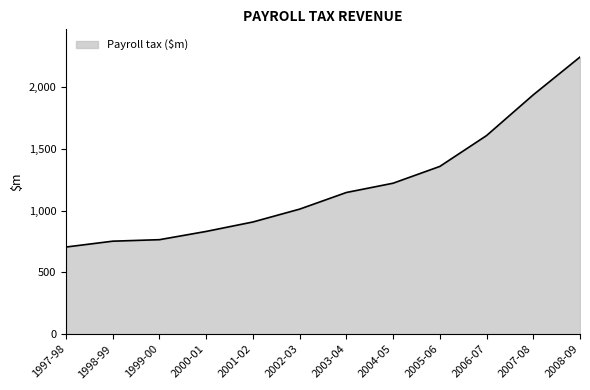

What is the difference between the values at 2003-04 and 2004-05?

75.2